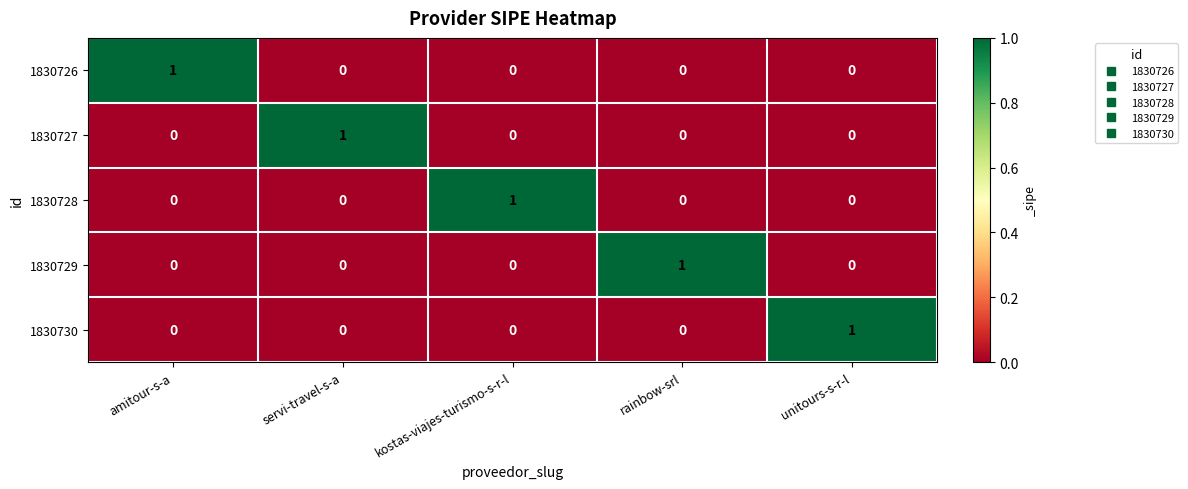

True or false: 1830728 has a value of 0 at unitours-s-r-l.

True